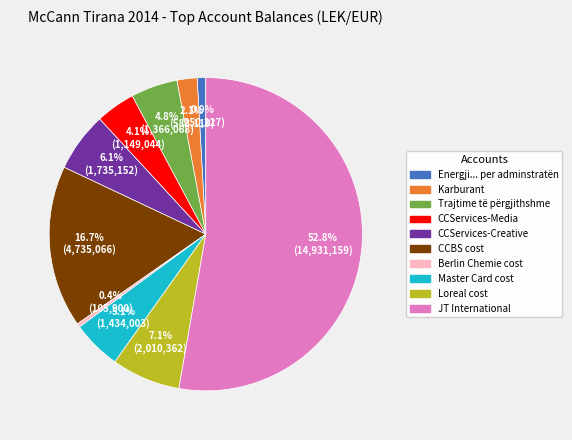

To the nearest percent, what percentage of the pie is JT International?

53%